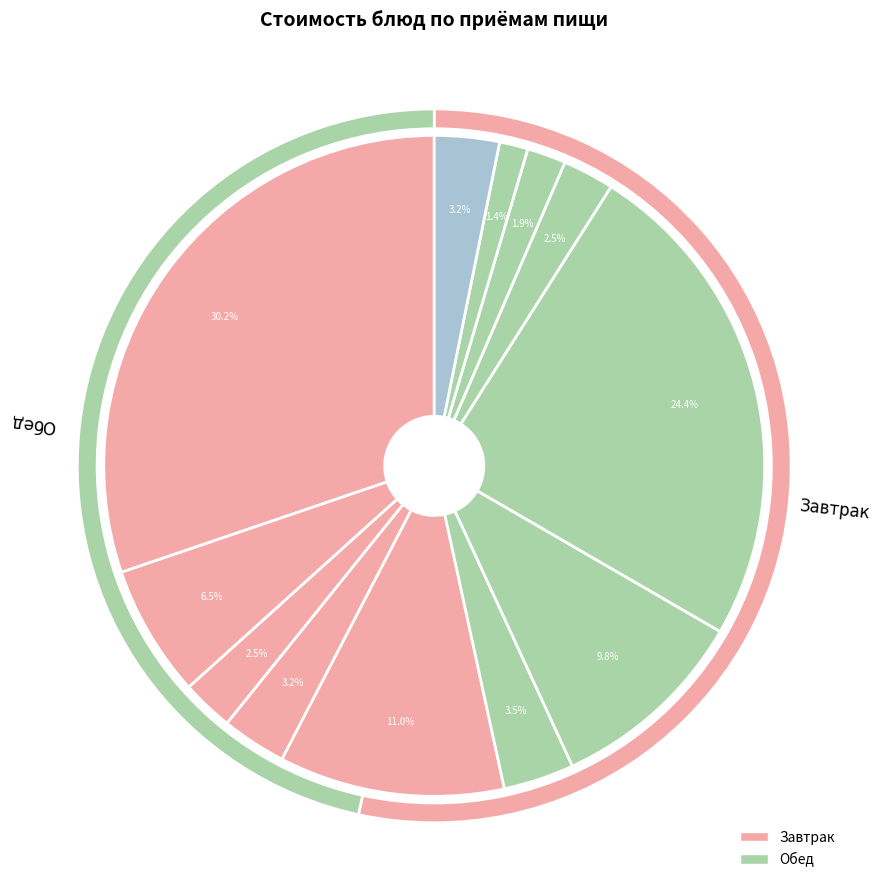

How many slices are in this pie chart?

12